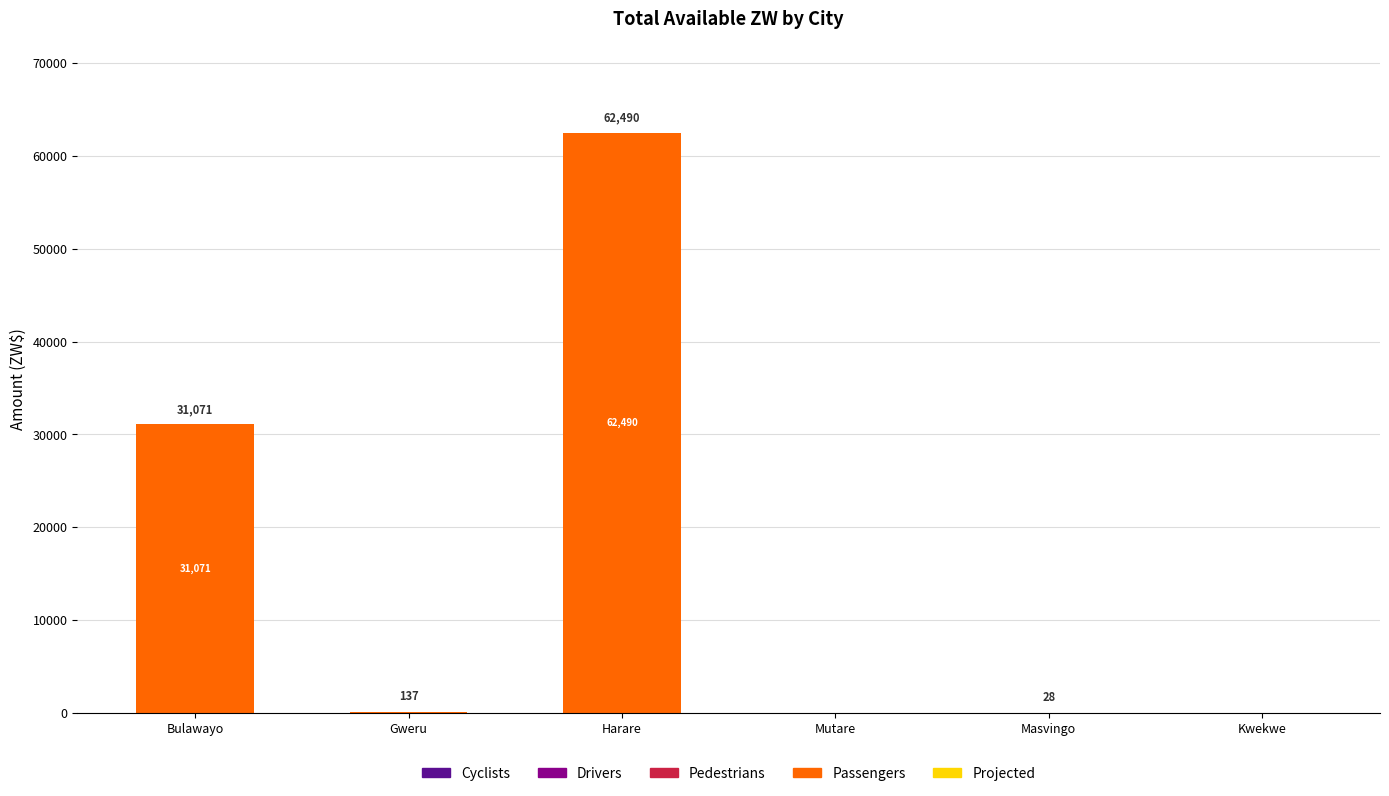

Read the value at Harare.

62490.4